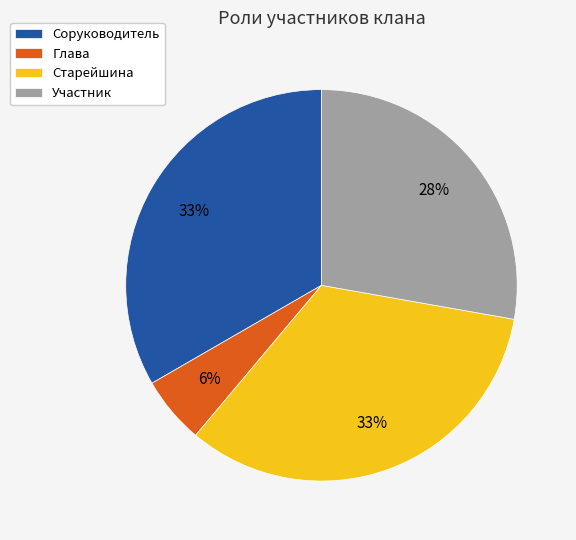

What is the ratio of the value at Участник to the value at Соруководитель?

0.8